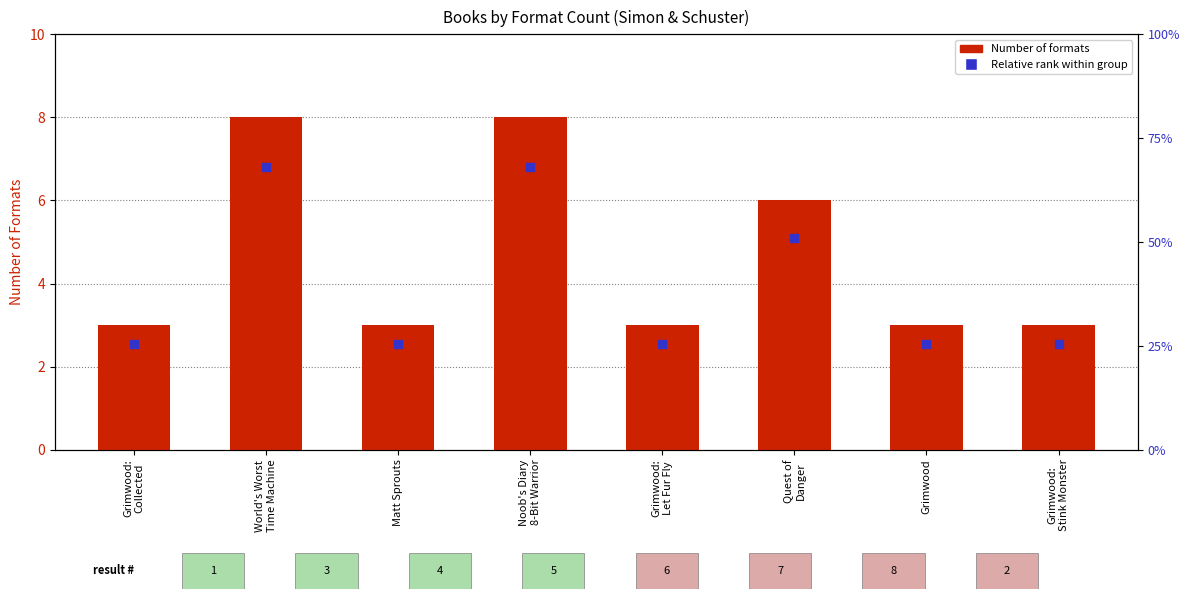

Which series has the largest total across all categories?

Number of Formats